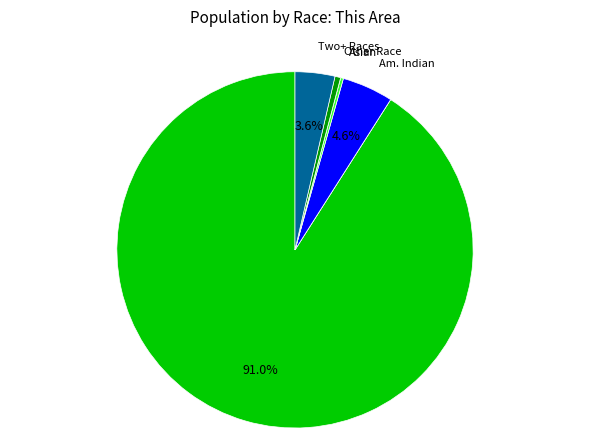

Does any single category account for the majority?

Yes